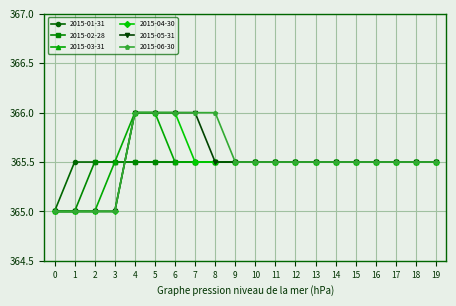

What is the spread (max minus min) of values at 5?

0.5